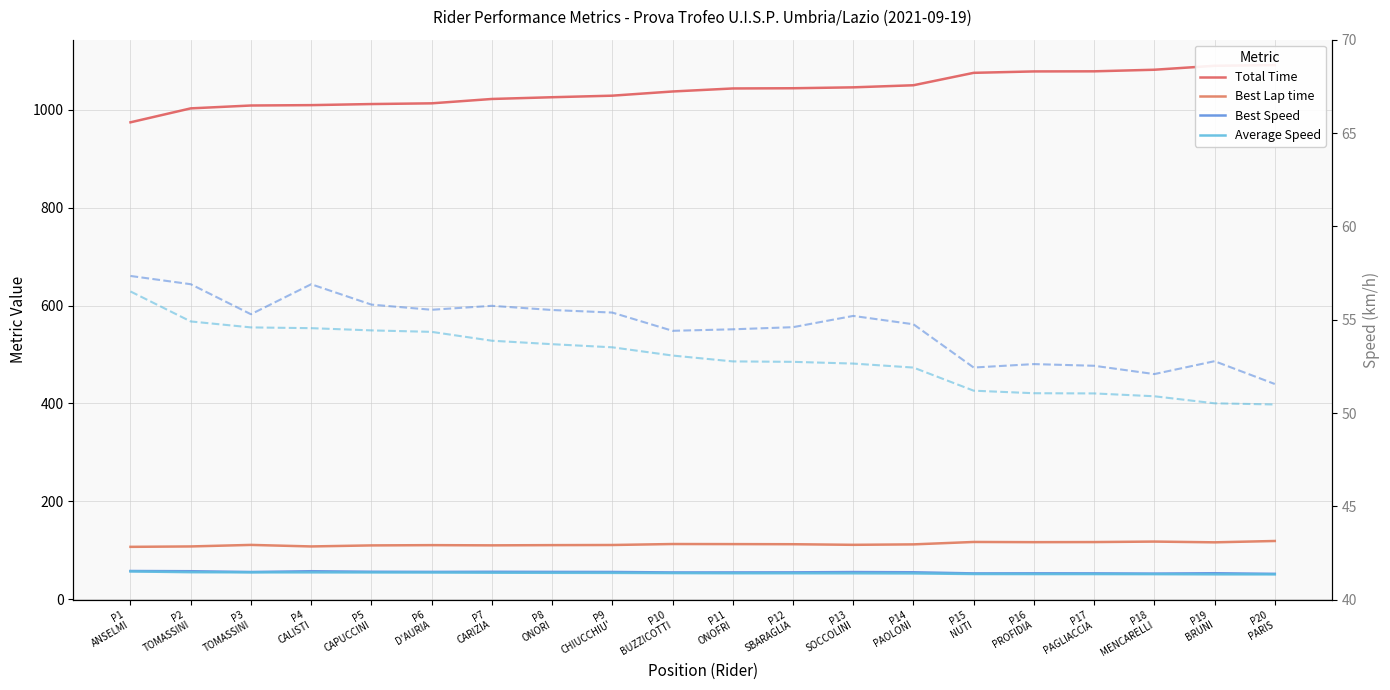

Which series has the largest range (max minus min)?

Total Time